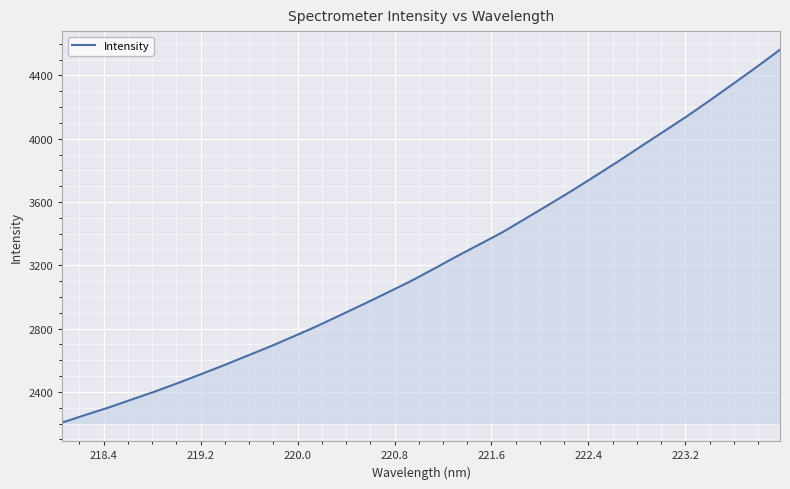

How many lines are shown in the chart?

1